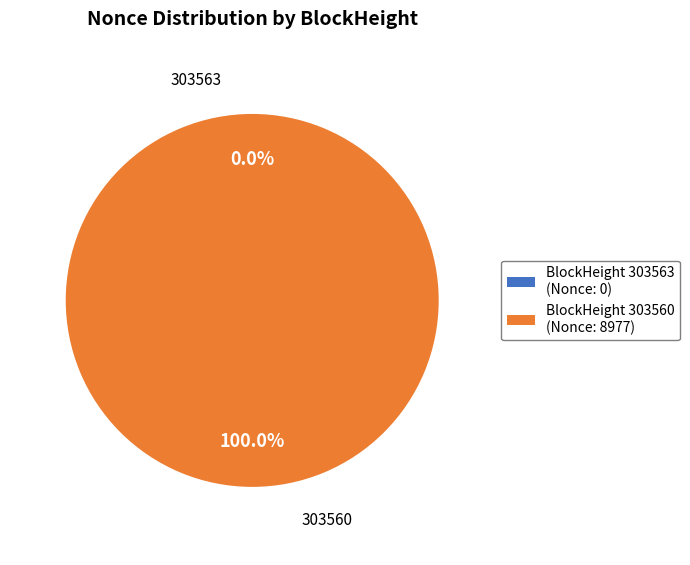

Which slice is the largest?

303560